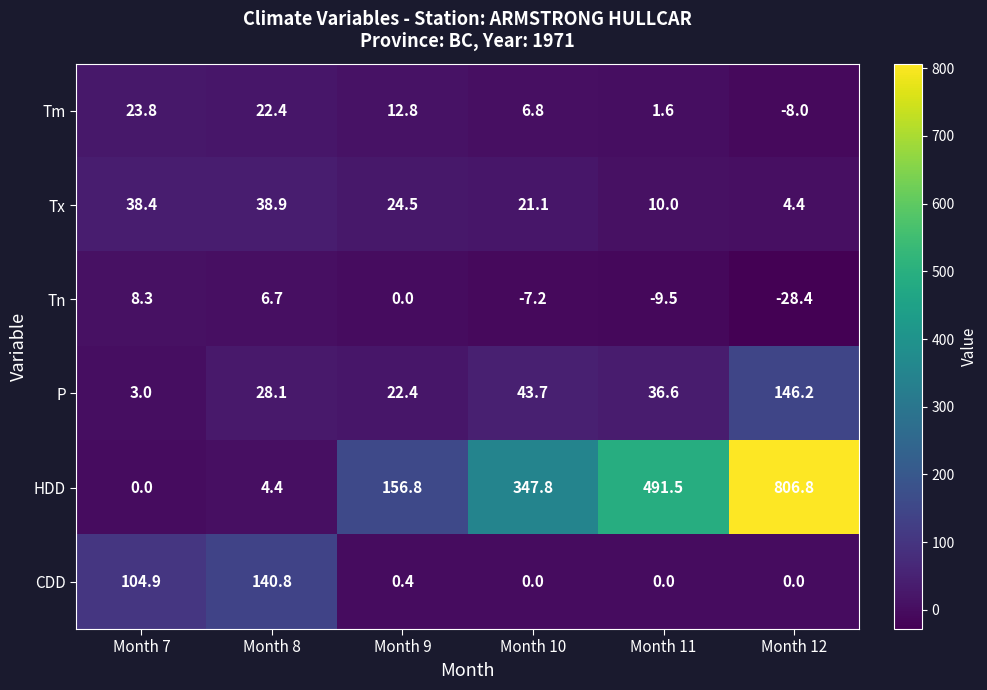

What is the difference between the second highest and second lowest values in the Tx series?

28.4